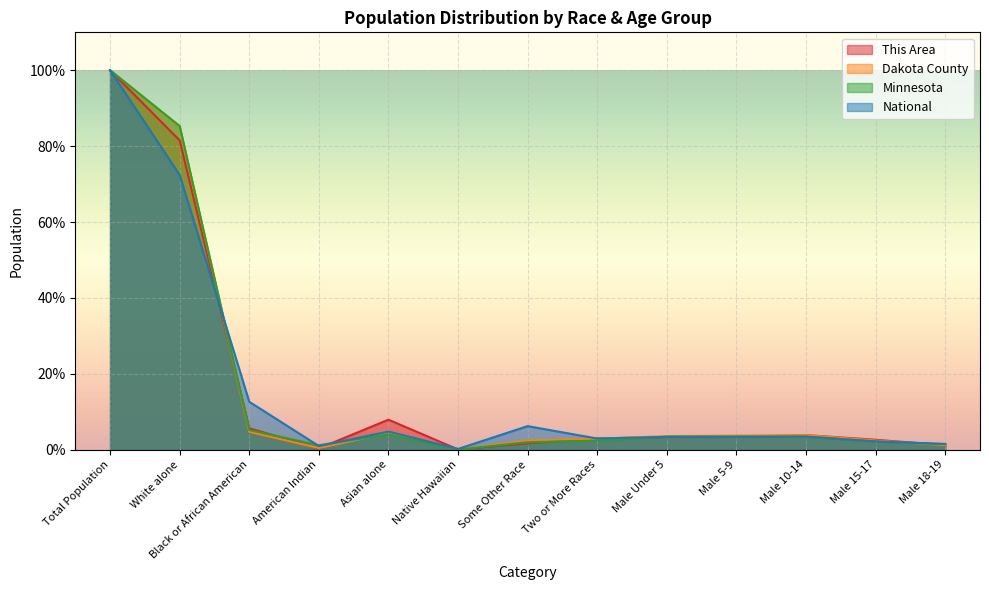

Rank the series by their maximum value, from highest to lowest.

This Area, Dakota County, Minnesota, National